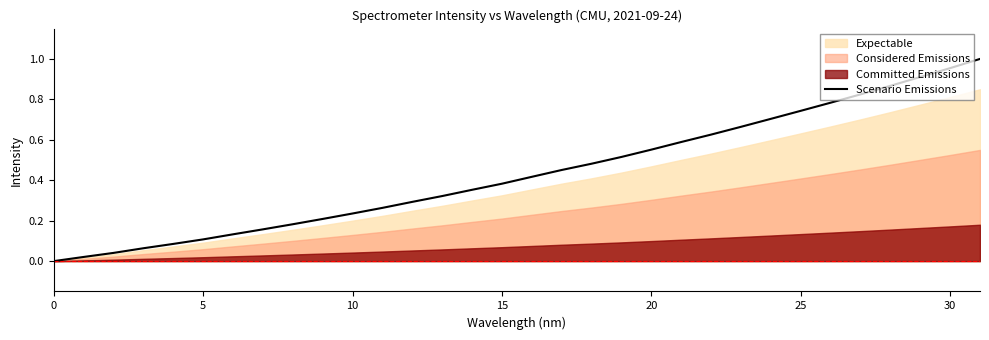

Which category has the highest value across all series?

31